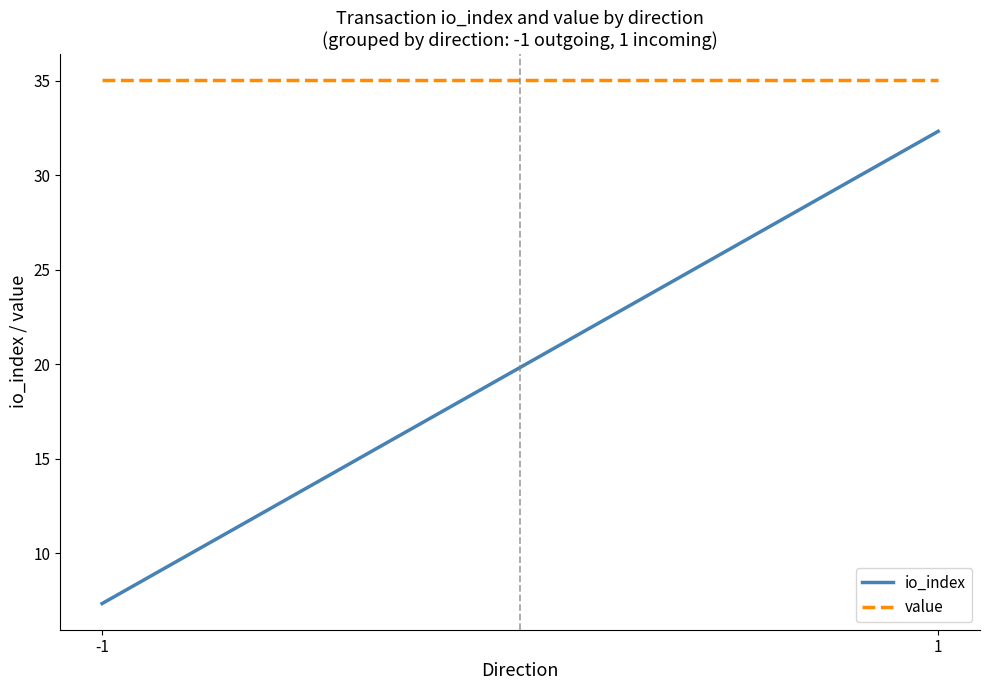

Which series has the largest total across all categories?

value